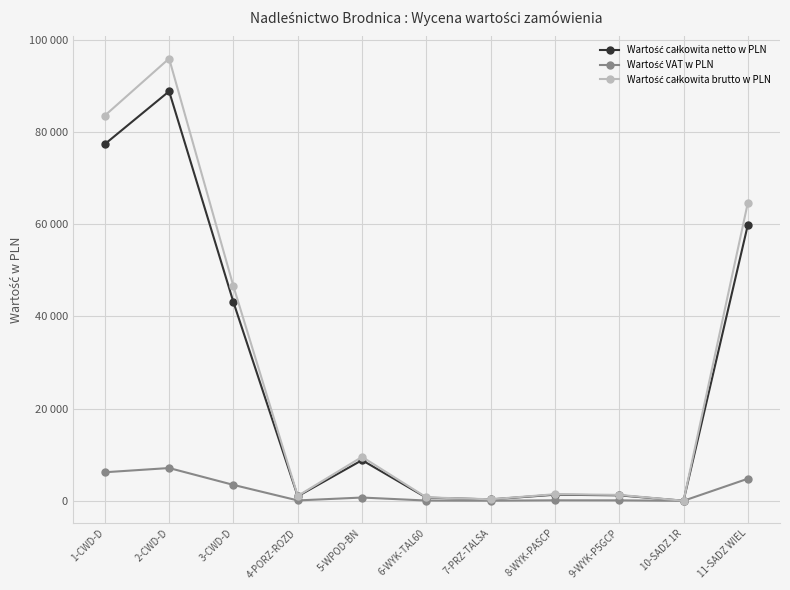

Does the chart have visible grid lines?

Yes